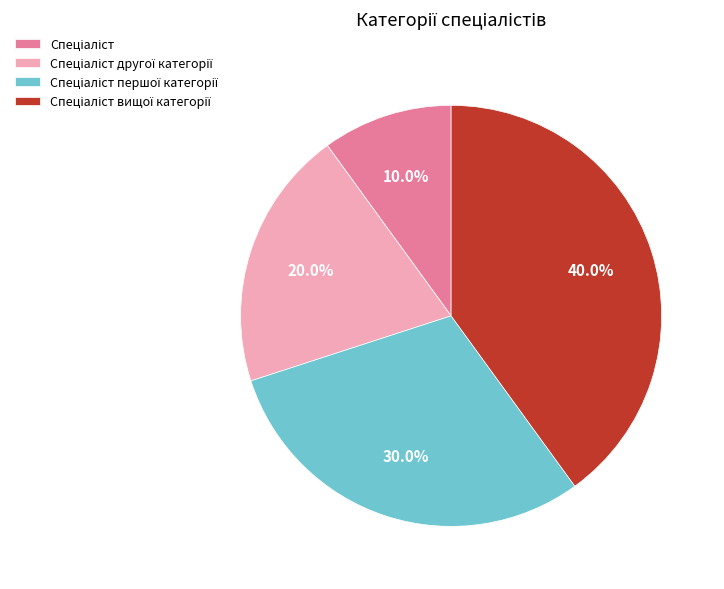

Does any single category account for the majority?

No